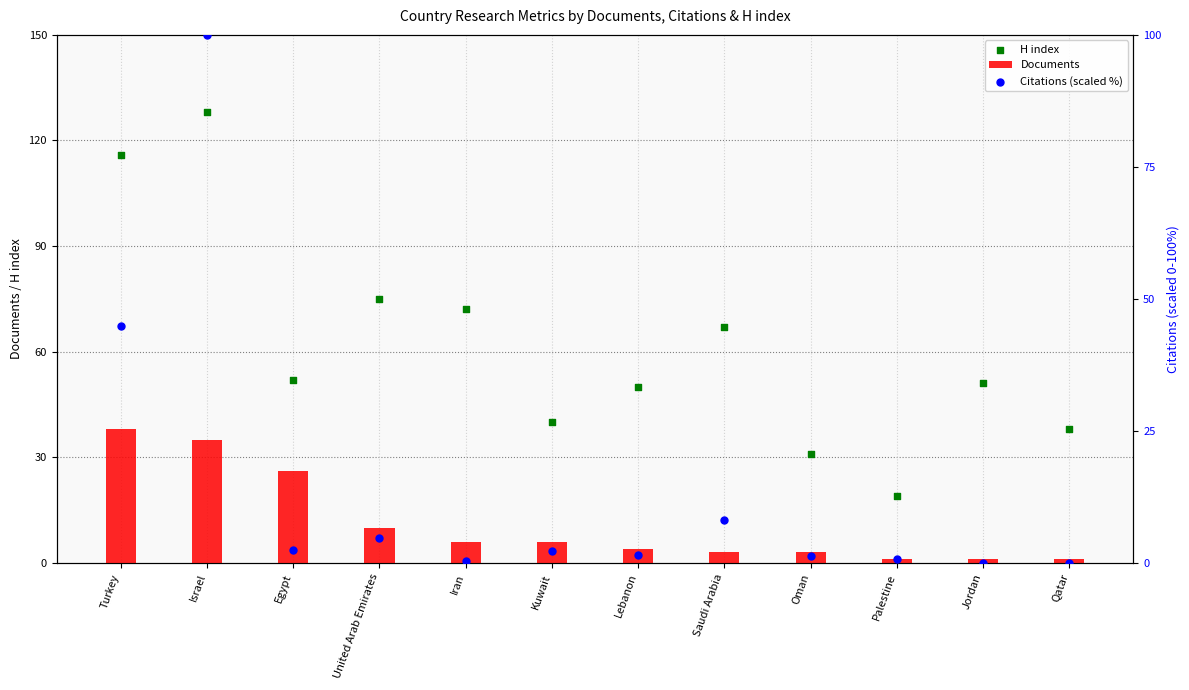

Which series has the largest total across all categories?

H index